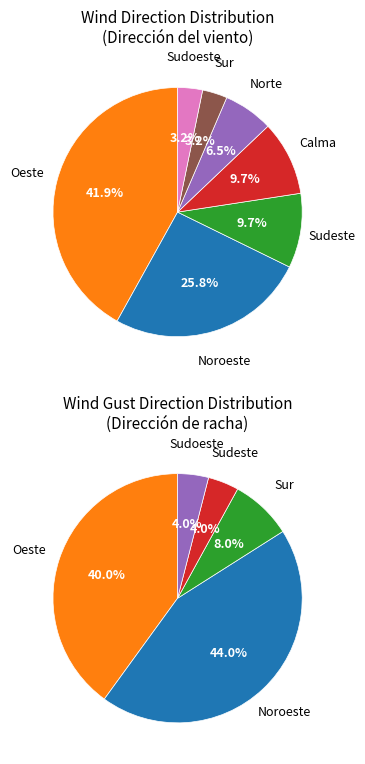

Rank the categories by value from lowest to highest.

Sur, Sudoeste, Norte, Sudeste, Calma, Noroeste, Oeste